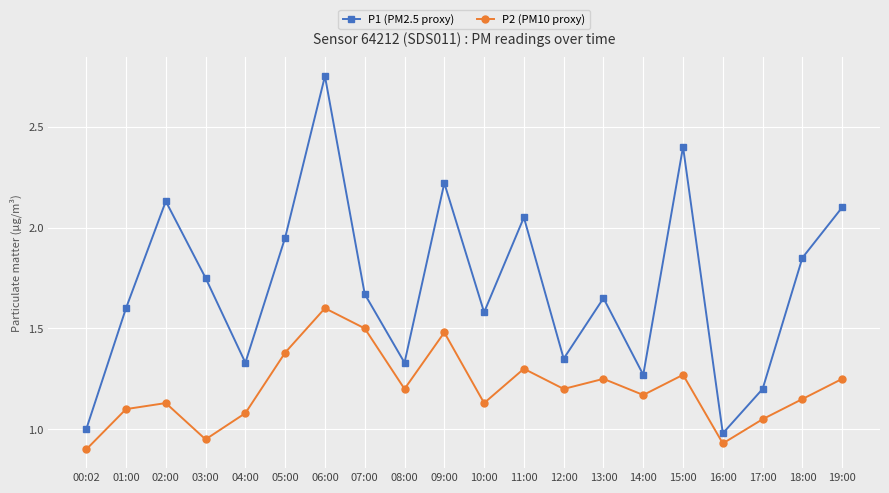

What is the difference between the second highest and minimum values in the P2 (PM10 proxy) series?

0.6